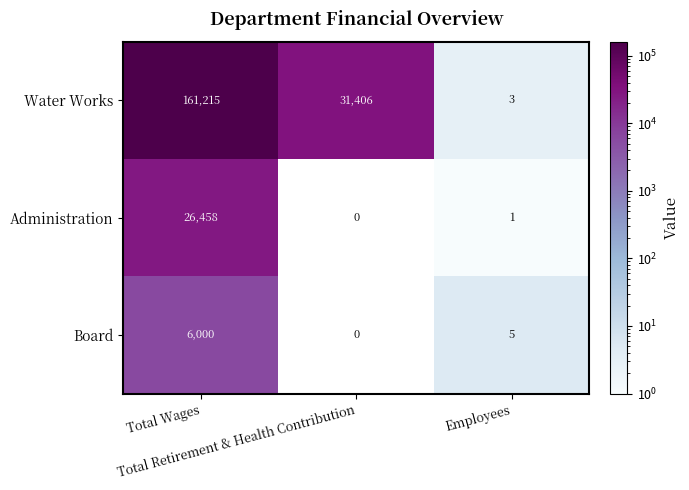

Which series has the largest total across all categories?

Water Works